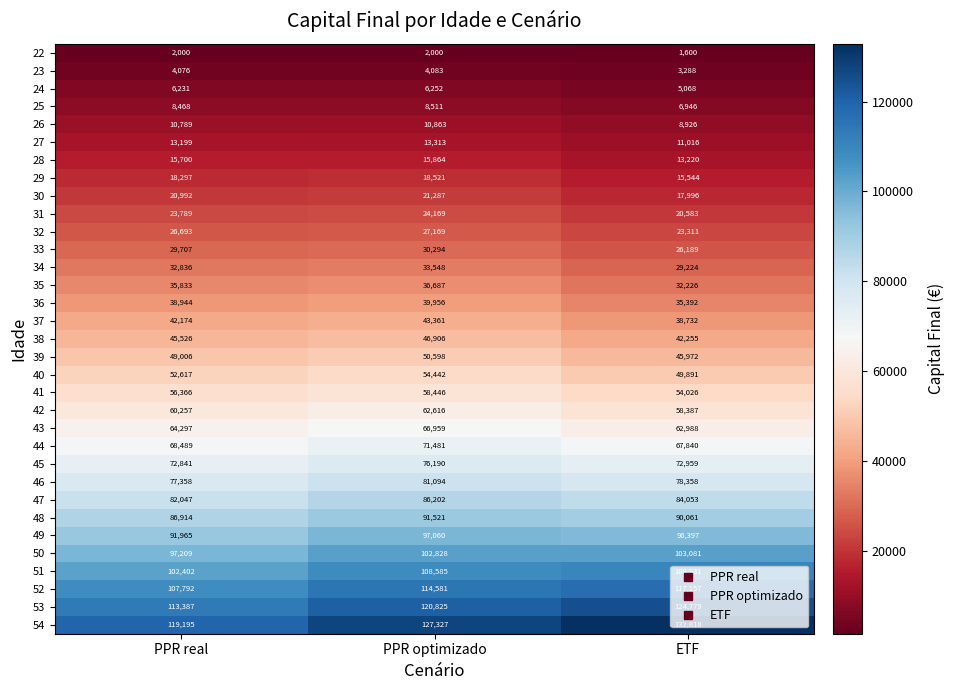

What is the spread (max minus min) of values at PPR real?

117195